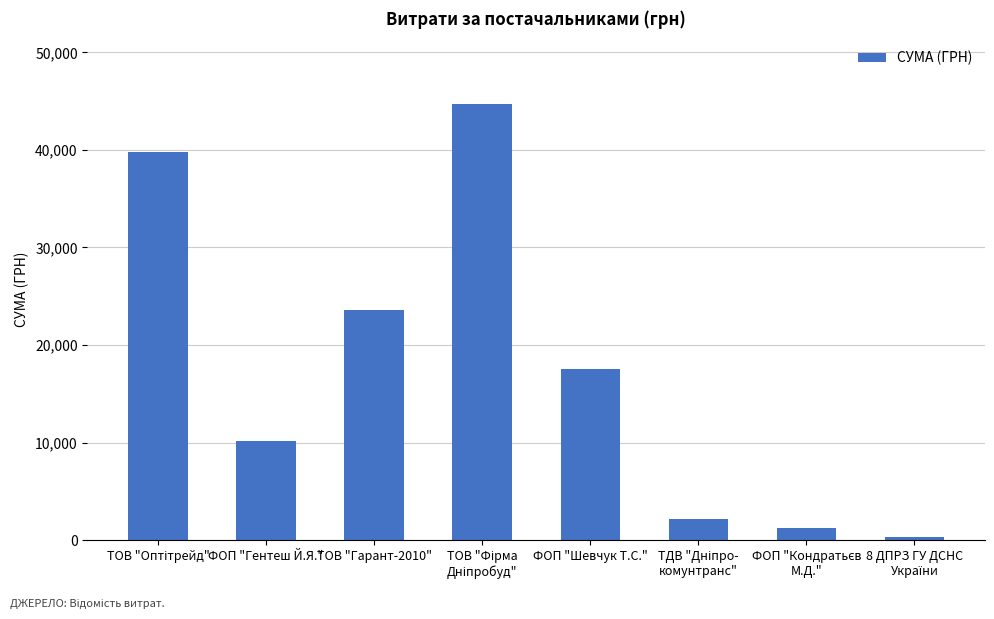

What is the sum of all values?

139507.9